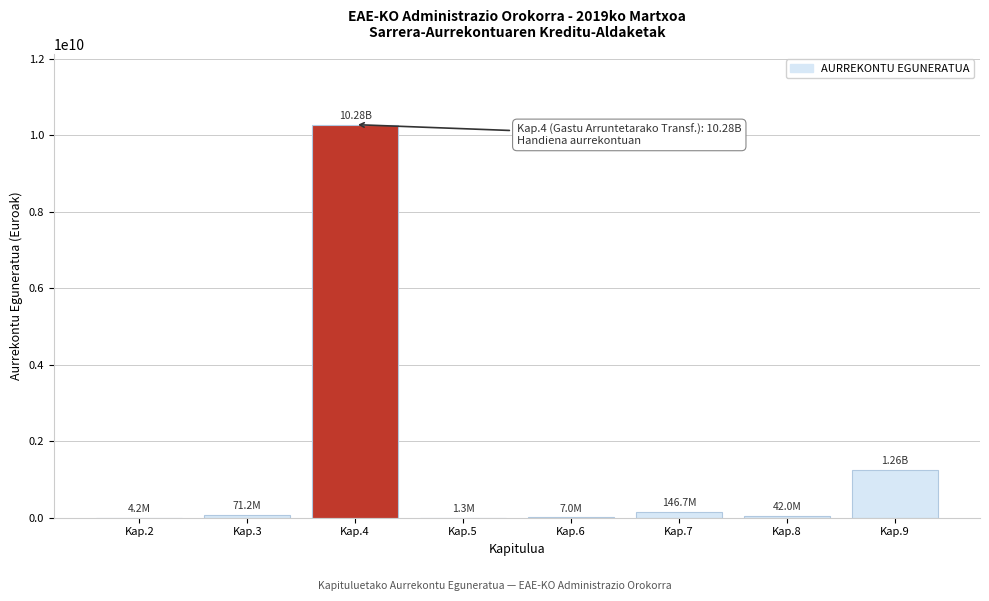

What is the sum of all values?

11817210882